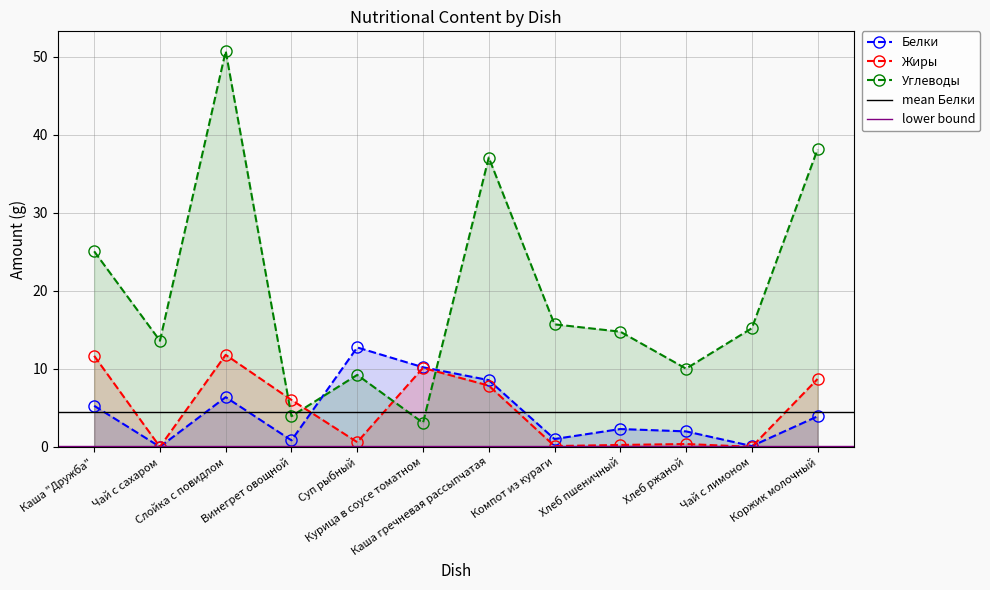

The value of Белки at Компот из кураги is 1.0. True or false?

True